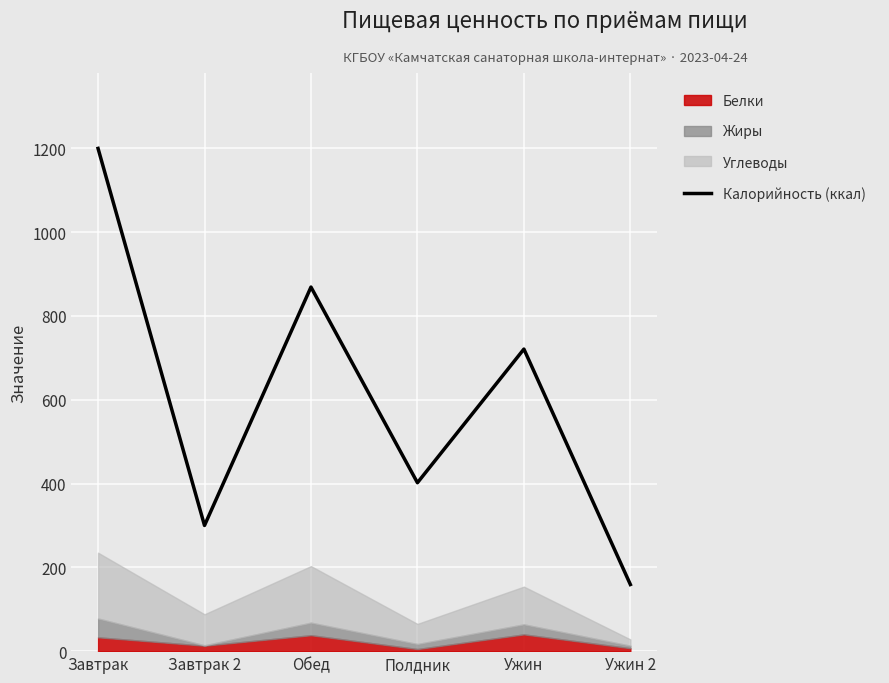

True or false: the data shows 120 at Полдник.

False